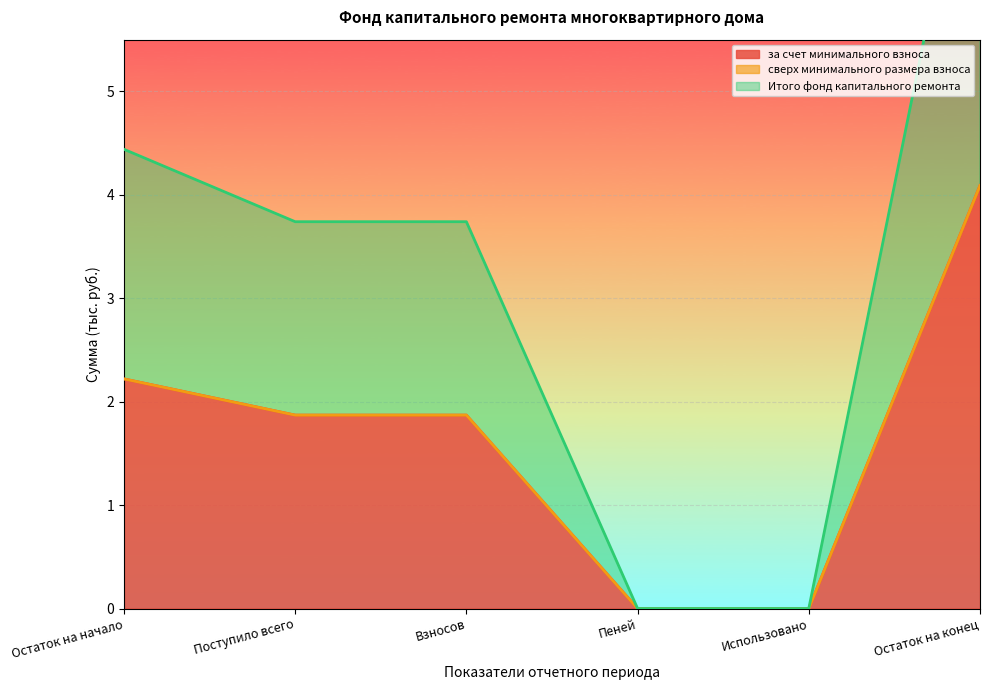

How many data points in Итого фонд капитального ремонта are less than 1?

2